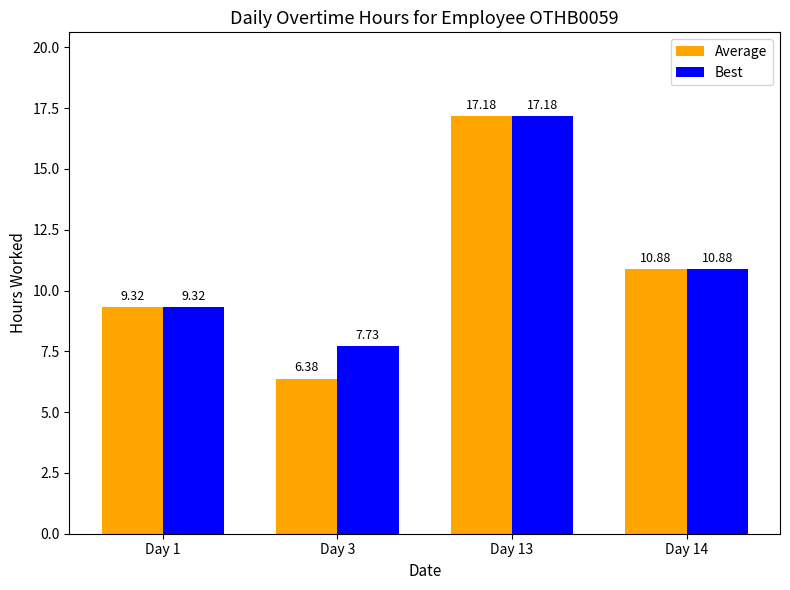

Reading left to right, what are all the values shown in this chart?

Average: 9.3	6.4	17.2	10.9
Best: 9.3	7.7	17.2	10.9